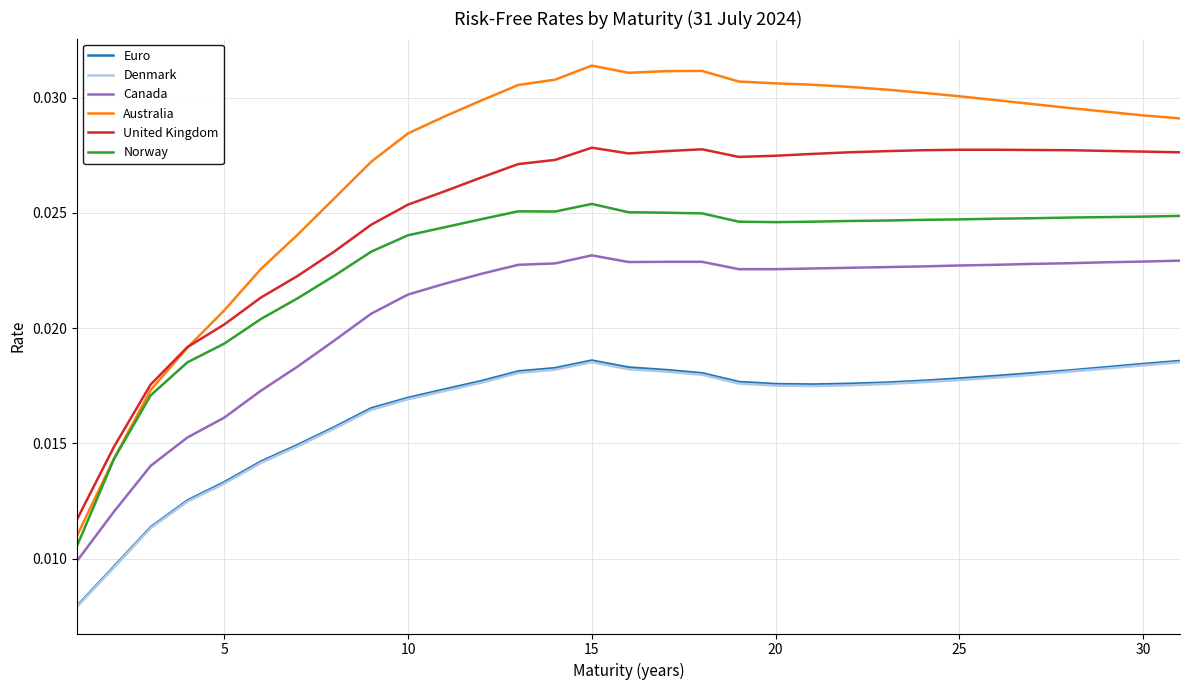

Which series has the largest total across all categories?

Australia